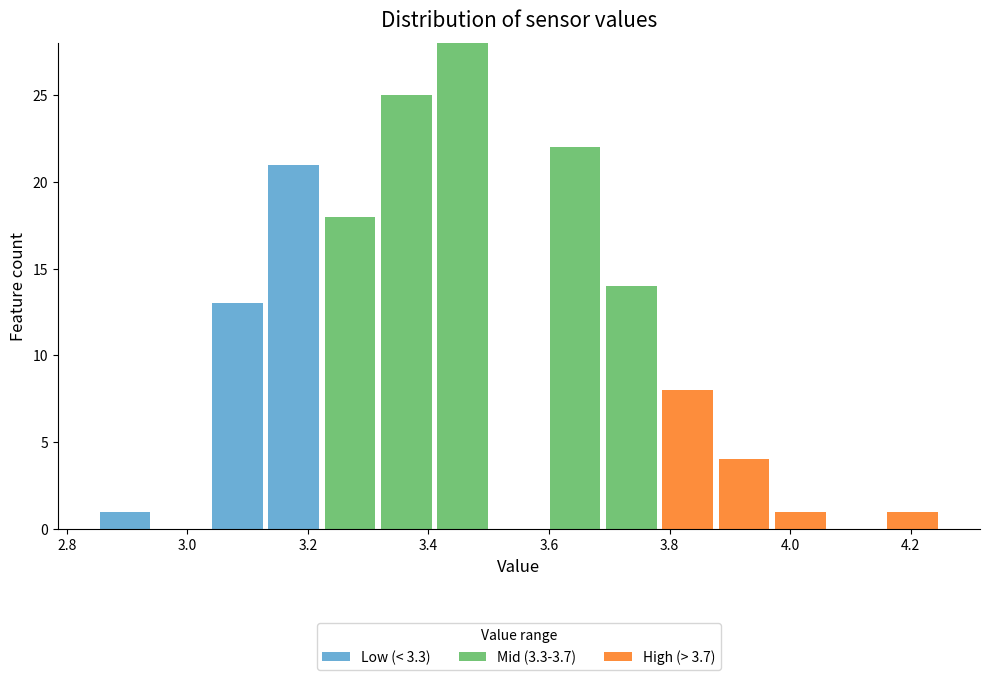

What is the total height of the stacked bar covering 3.04 to 3.14 on the x-axis? Neither the bar edges nor the heights are printed on the chart, so give them approximately, as read against the axes.

13